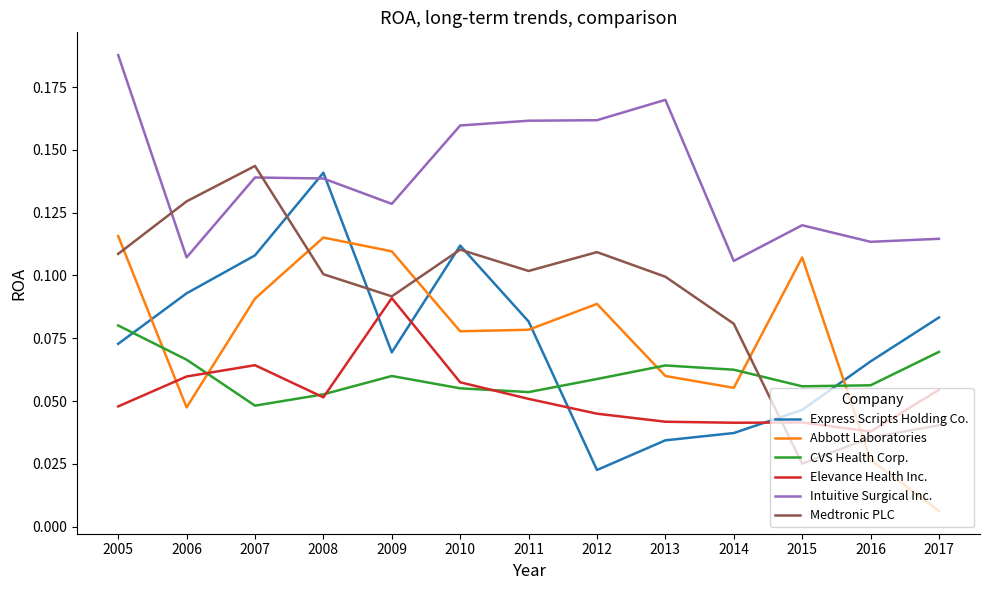

List the series in order of their peak value, lowest first.

CVS Health Corp., Elevance Health Inc., Abbott Laboratories, Express Scripts Holding Co., Medtronic PLC, Intuitive Surgical Inc.